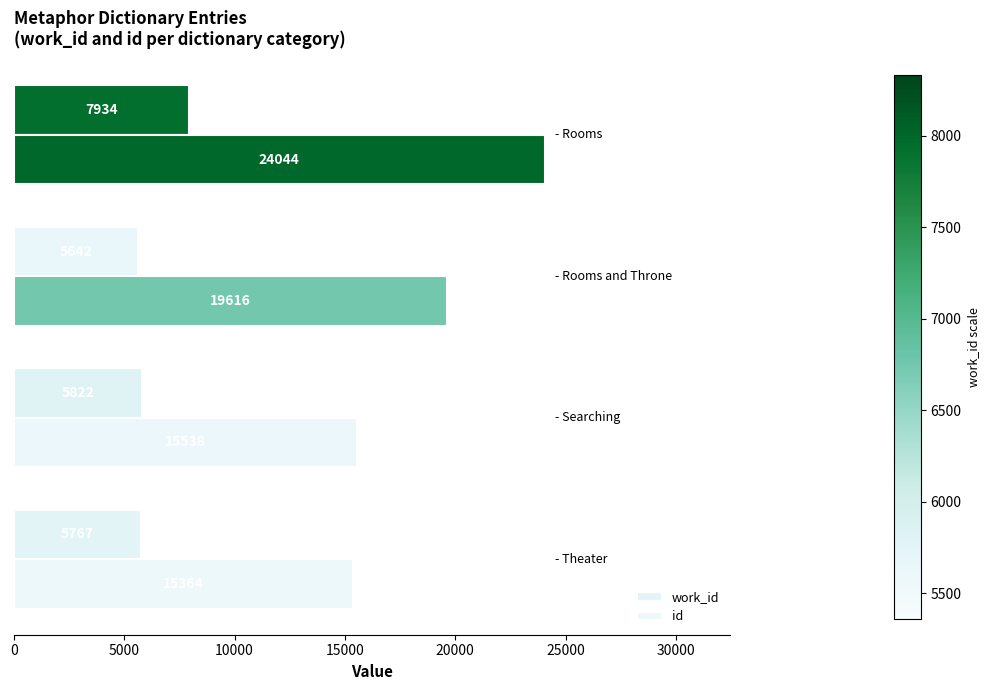

How many values in the work_id series are below 5822?

2